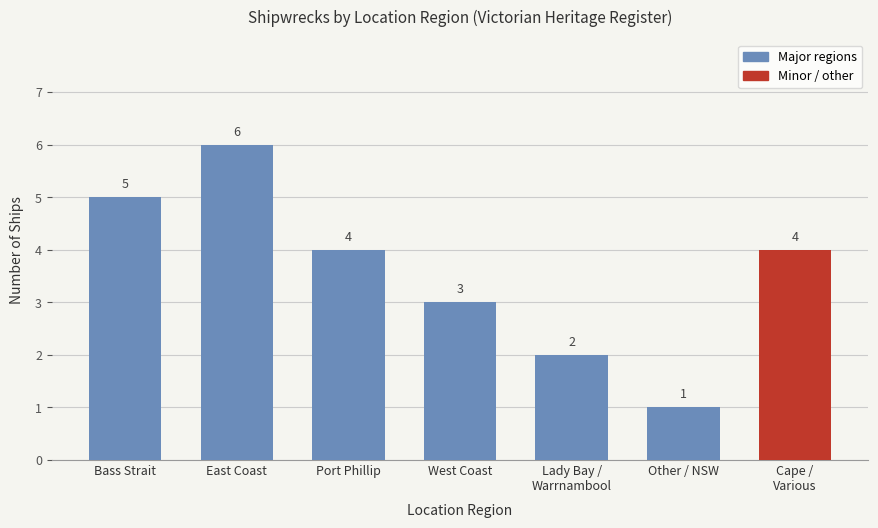

What is the ratio of the value at West Coast to the value at Lady Bay /
Warrnambool?

1.5